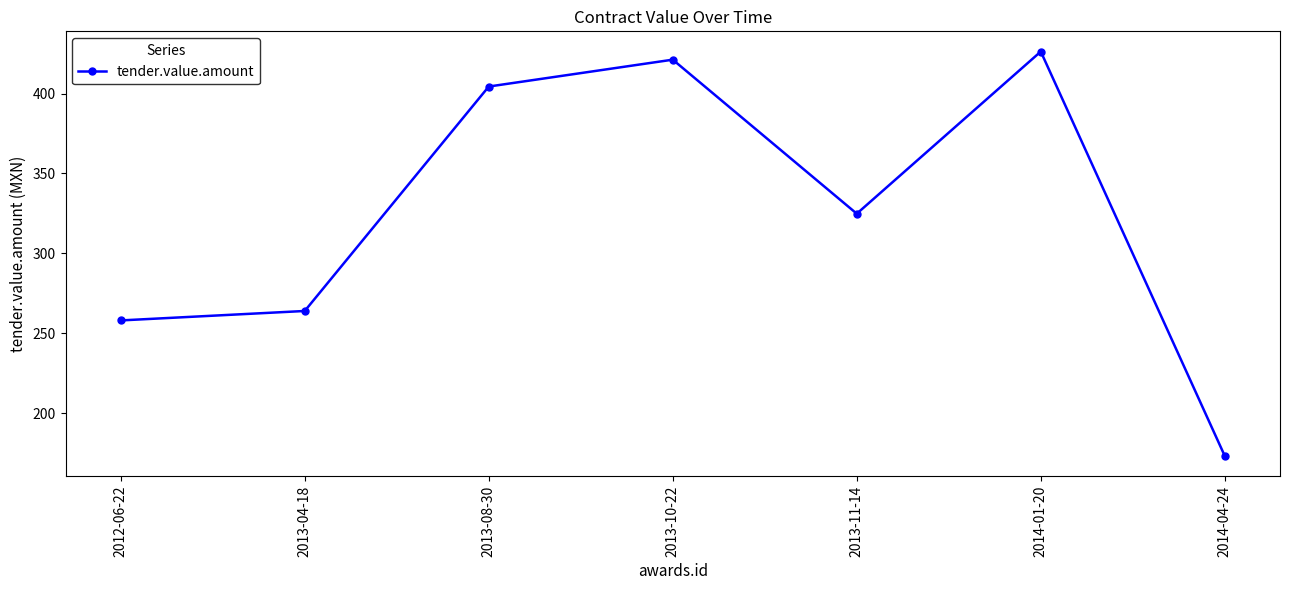

What is the difference between the values at 2013-11-14 and 2012-06-22?

66.8